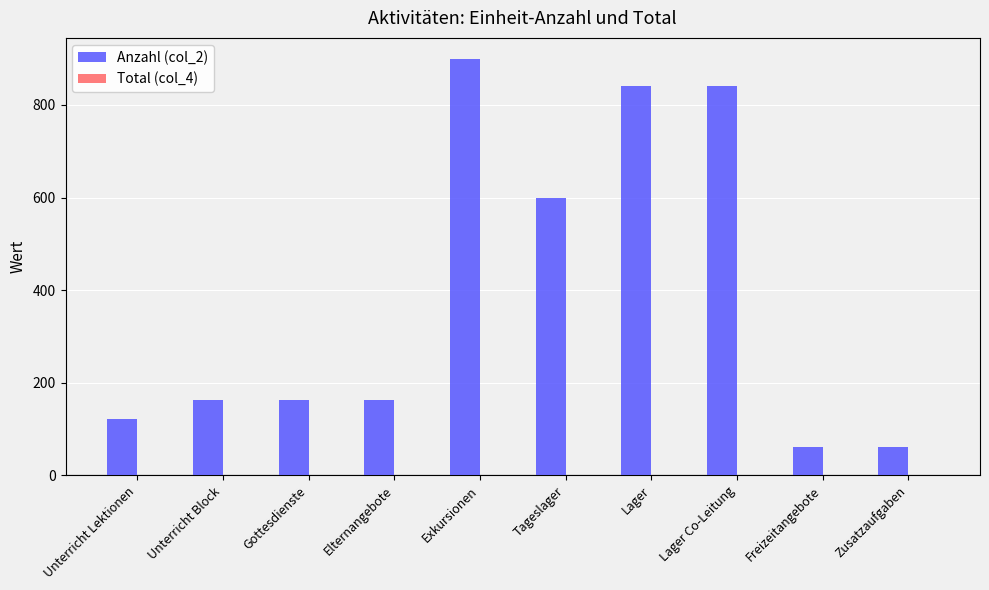

What is the label of the 4th bar from the left?

Elternangebote